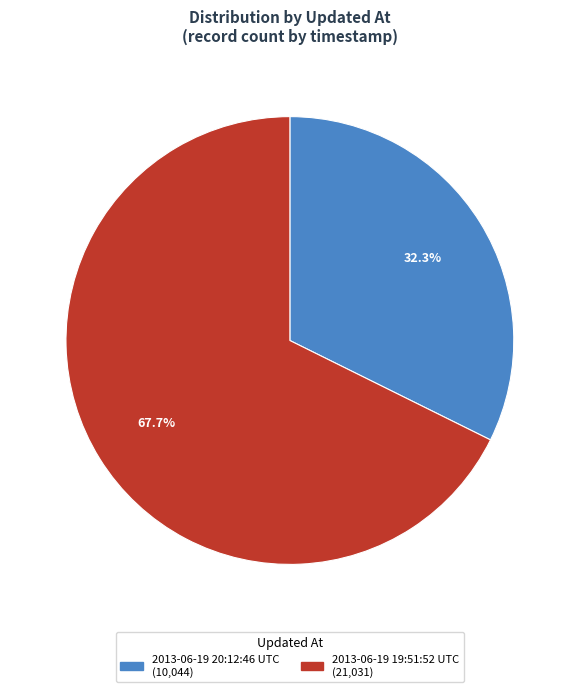

Which category has the smallest portion of the pie?

2013-06-19 20:12:46 UTC